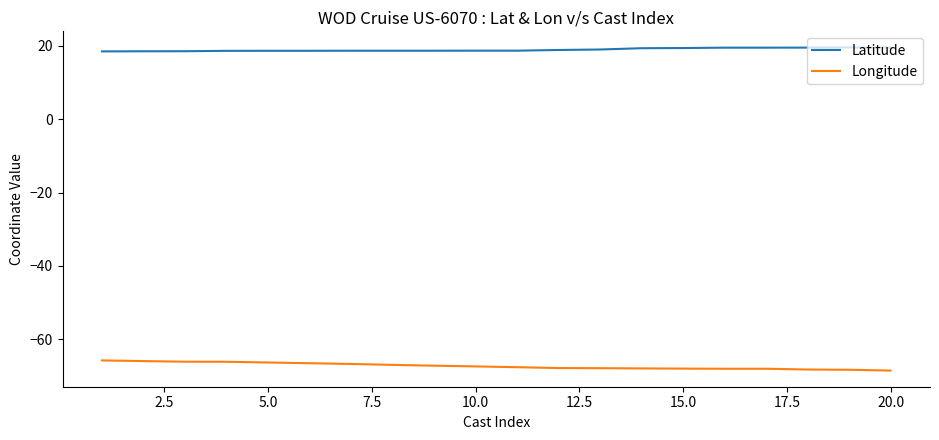

Which series has the largest total across all categories?

Latitude